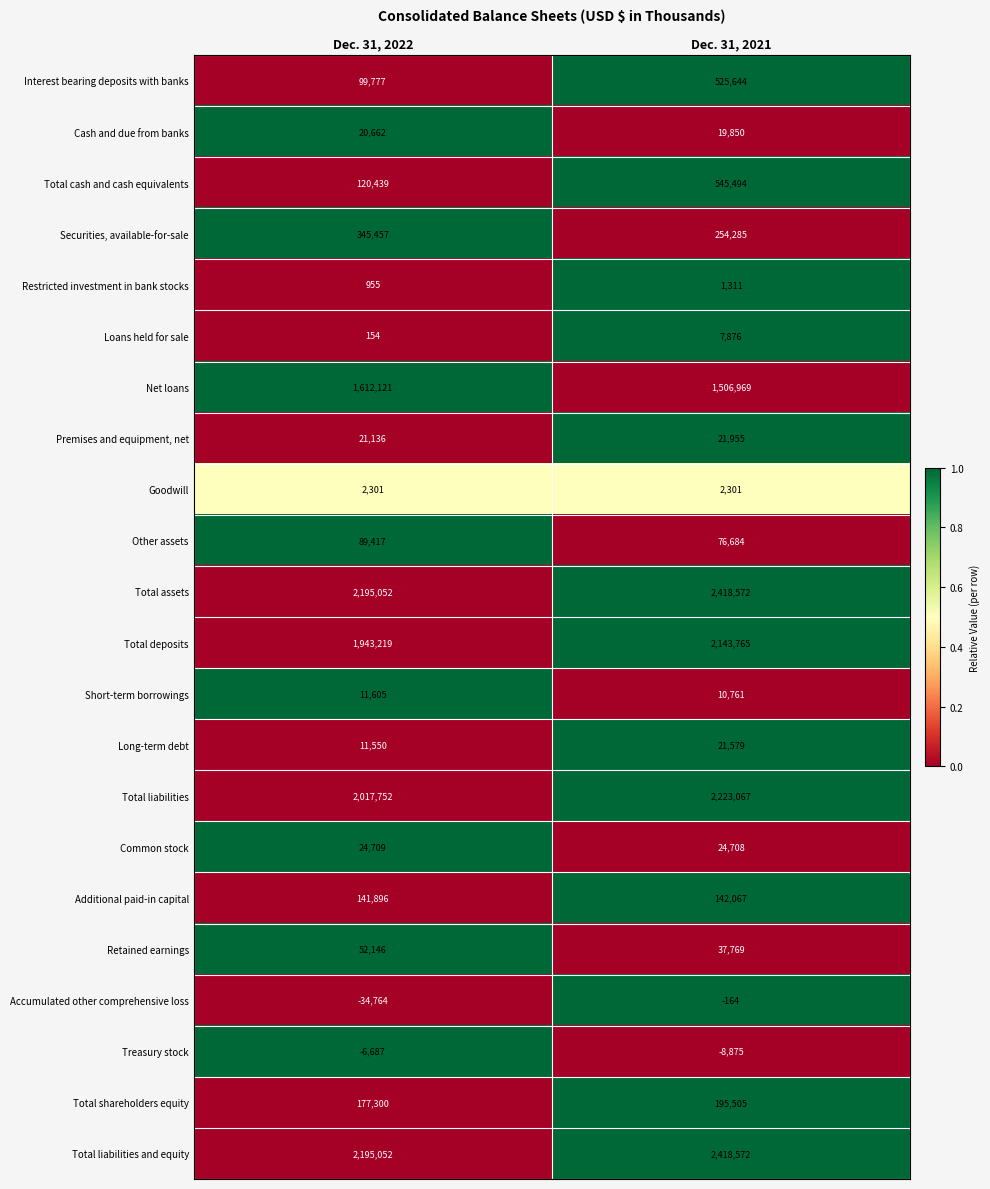

What is the difference between the maximum and minimum values in the Total deposits series?

200546